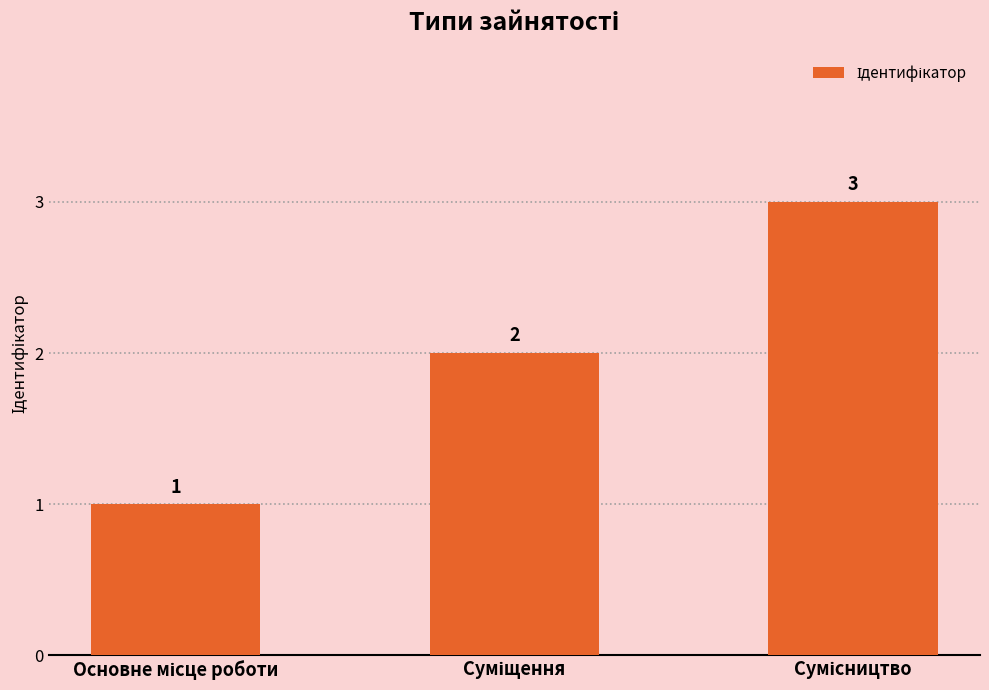

What is the value of the 3rd bar from the left?

3